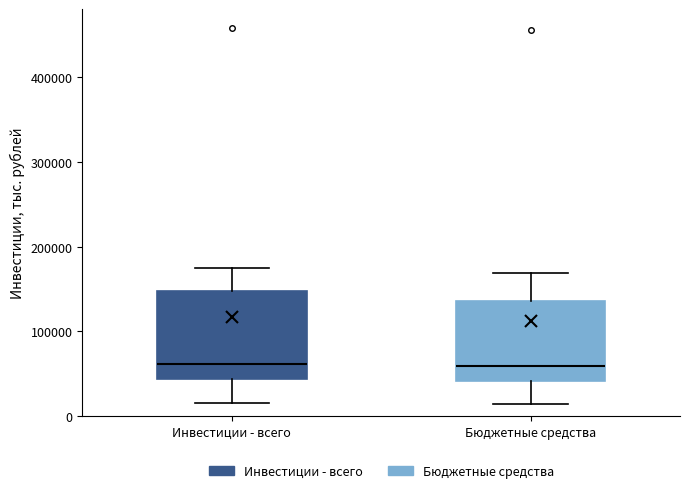

Comparing the boxes themselves (not the whiskers), which one is the tallest?

Инвестиции - всего